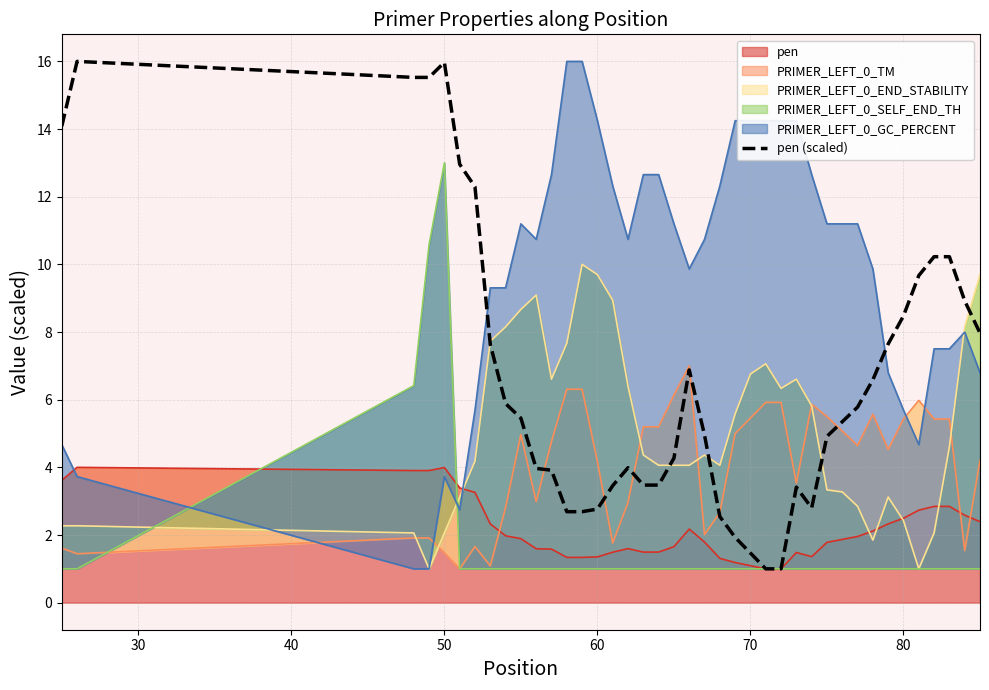

What is the difference between the maximum and minimum values?

15.0